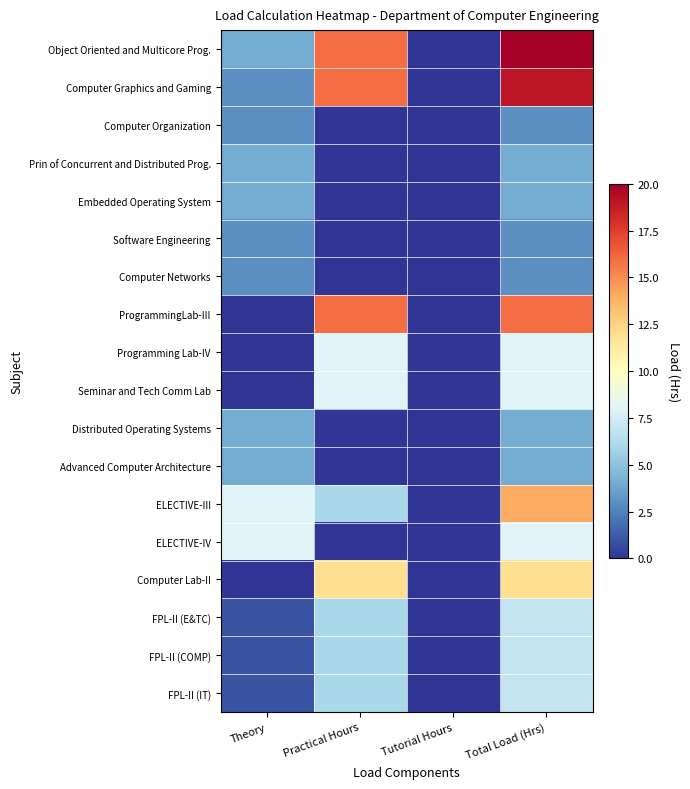

Between Total Load (Hrs) and Practical Hours, which is larger?

Total Load (Hrs)